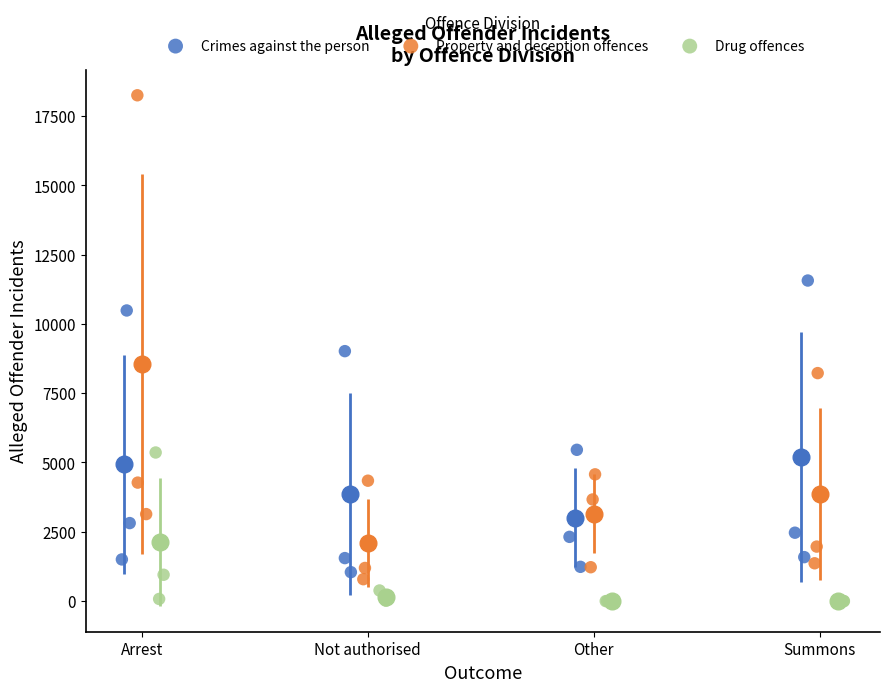

Which series has the largest Y range (max minus min)?

Property and deception offences